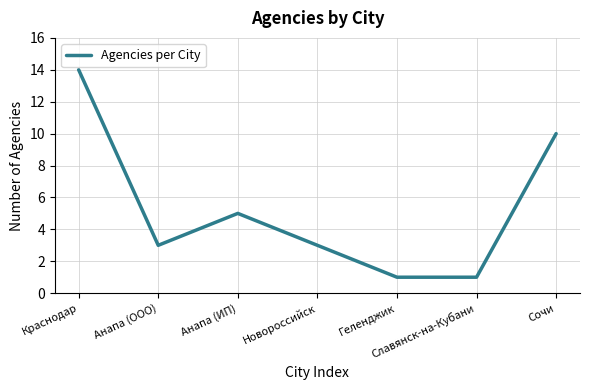

Reading right to left, transcribe all the data shown in this chart.

10	1	1	3	5	3	14